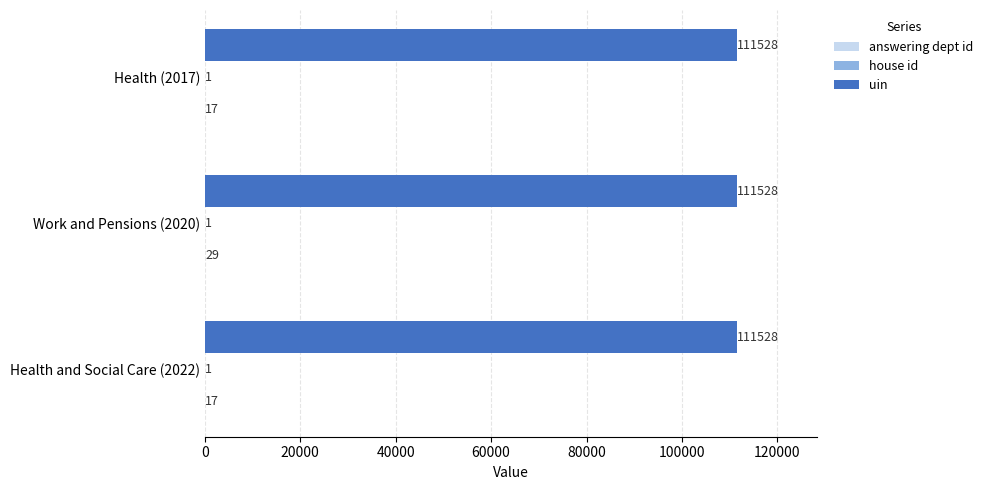

The value of uin at Health and Social Care (2022) is 111528. True or false?

True